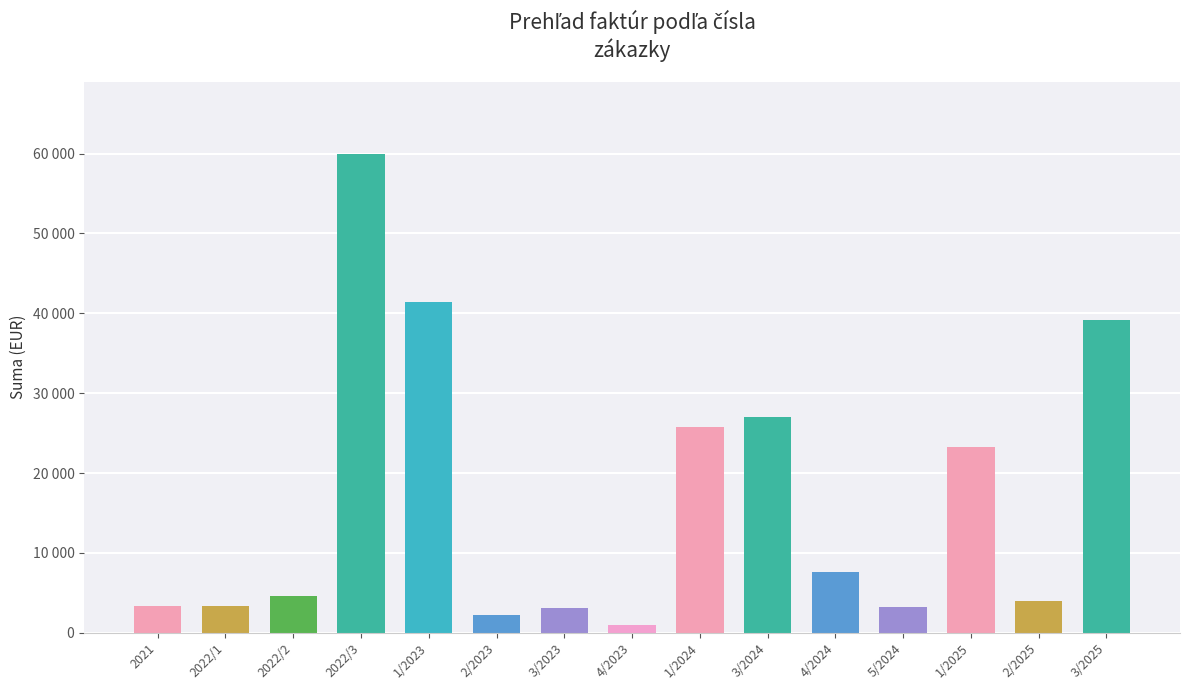

Reading left to right, what are all the values shown in this chart?

2021=3400.0	2022/1=3400.0	2022/2=4600.0	2022/3=59999.9	1/2023=41368.2	2/2023=2200.0	3/2023=3150.0	4/2023=960.0	1/2024=25800.0	3/2024=27000.0	4/2024=7596.0	5/2024=3200.0	1/2025=23220.0	2/2025=3936.0	3/2025=39114.0